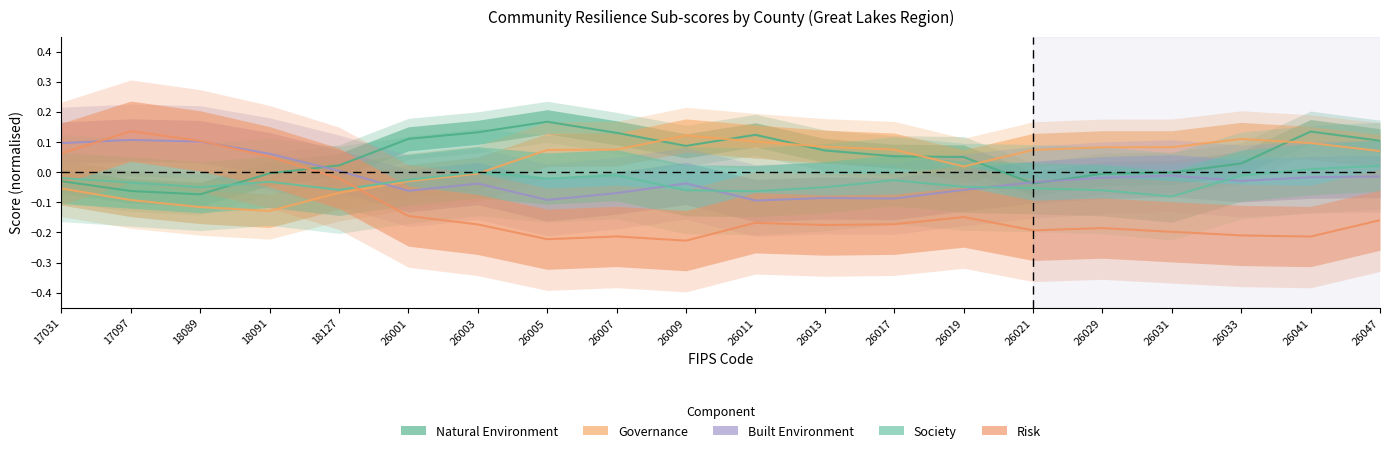

Which series has the largest total across all categories?

Natural Environment